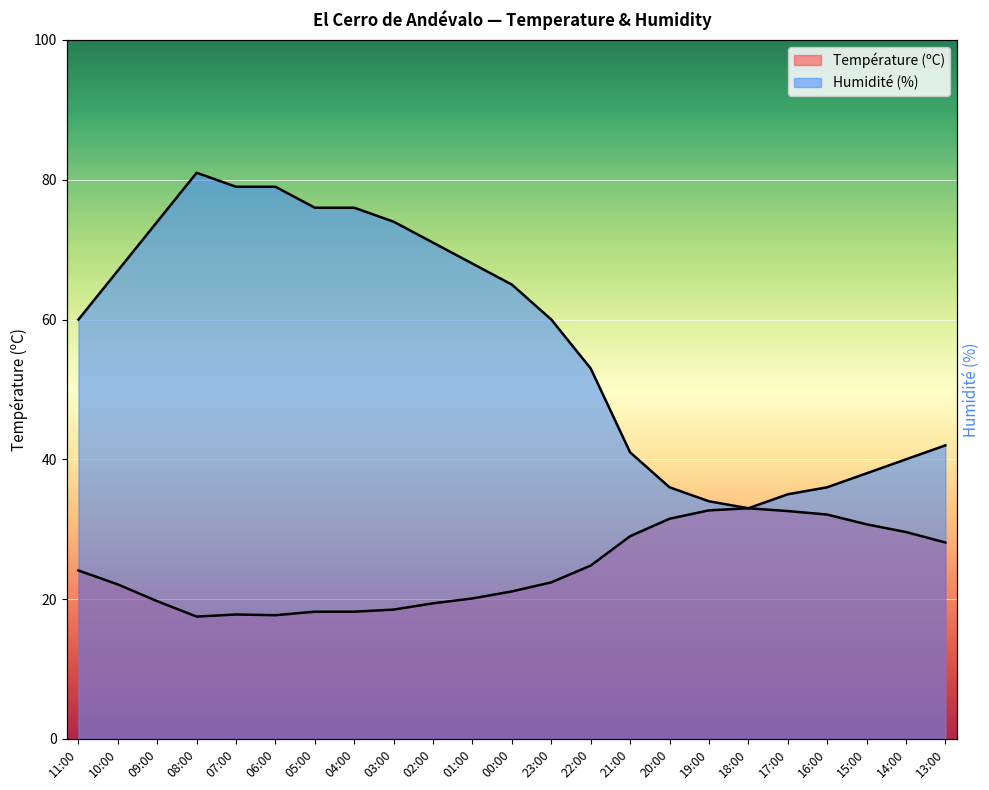

Which label corresponds to the largest value in the chart?

08:00